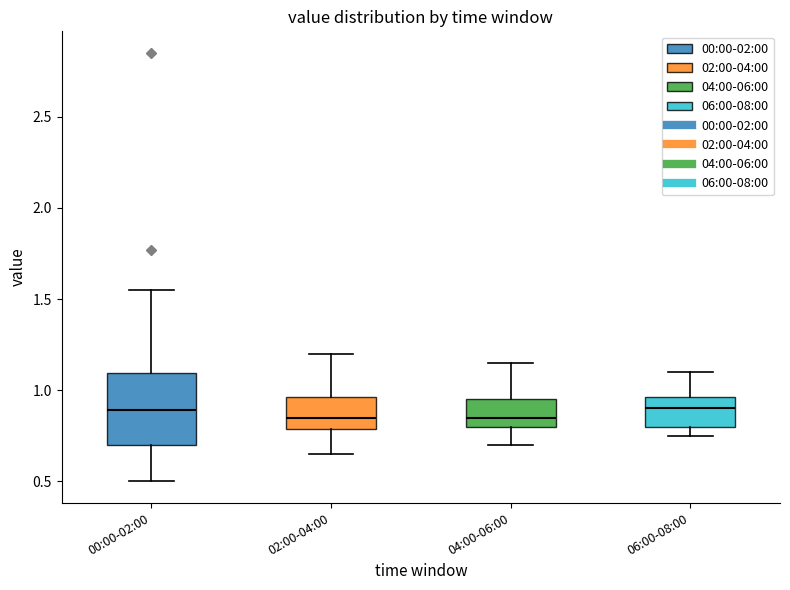

Which box is the tallest, from its lower edge to its upper edge?

00:00-02:00